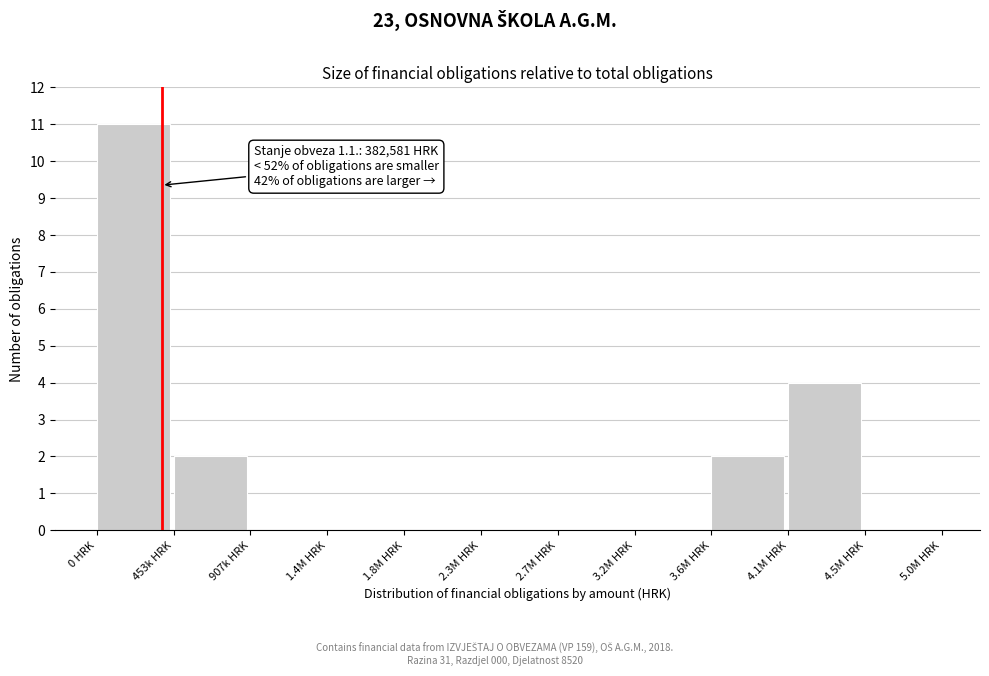

Reading right to left, list all the values displayed in this chart.

4.5M HRK=0	4.1M HRK=4	3.6M HRK=2	3.2M HRK=0	2.7M HRK=0	2.3M HRK=0	1.8M HRK=0	1.4M HRK=0	907k HRK=0	453k HRK=2	0 HRK=11